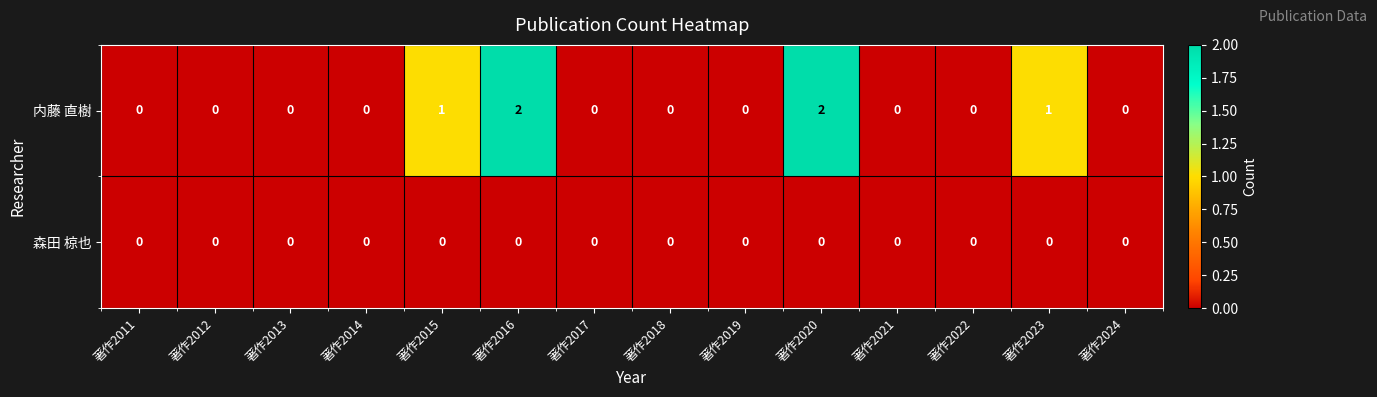

How many 内藤 直樹 values are between 0 and 1?

12